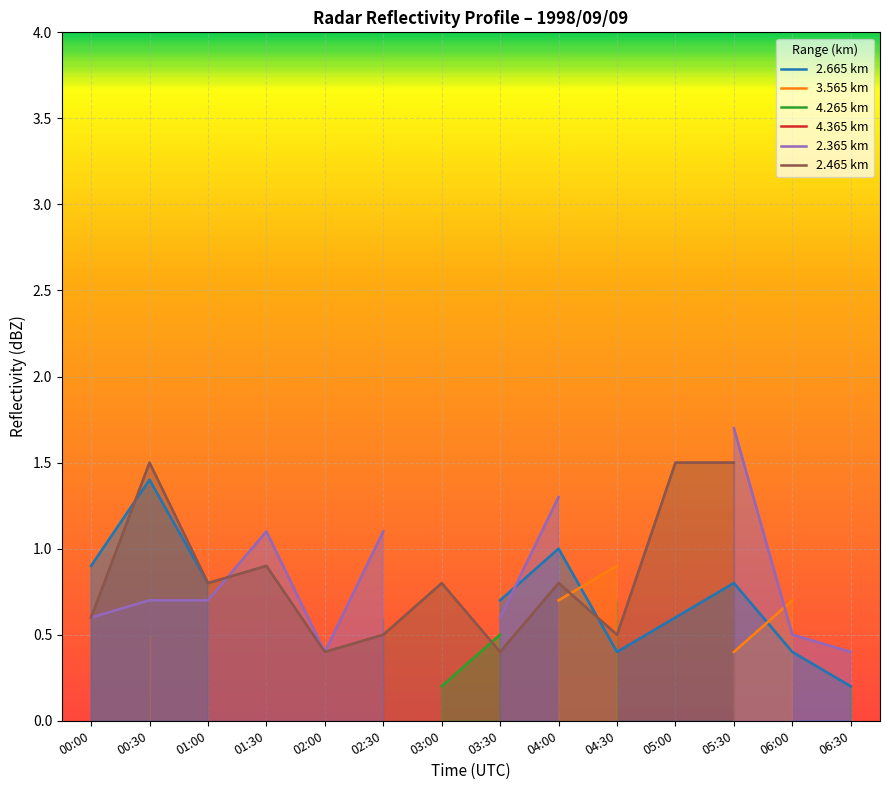

Count the number of categories in the chart.

14